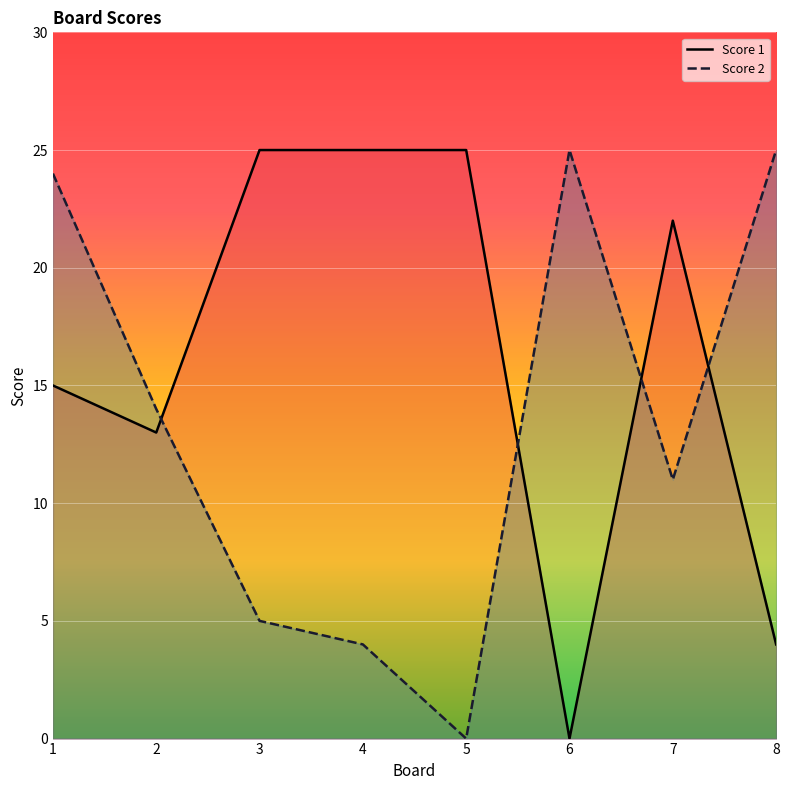

How many positive values does the Score 1 line series have?

7